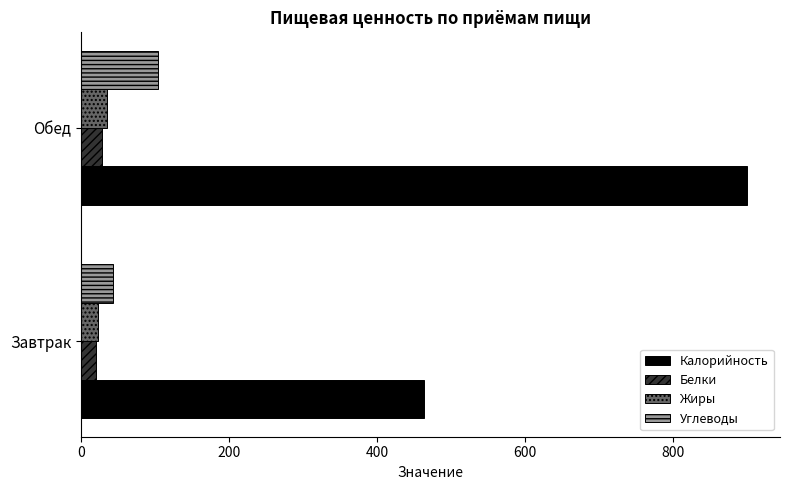

True or false: Жиры has a value of 23.4 at Завтрак.

True